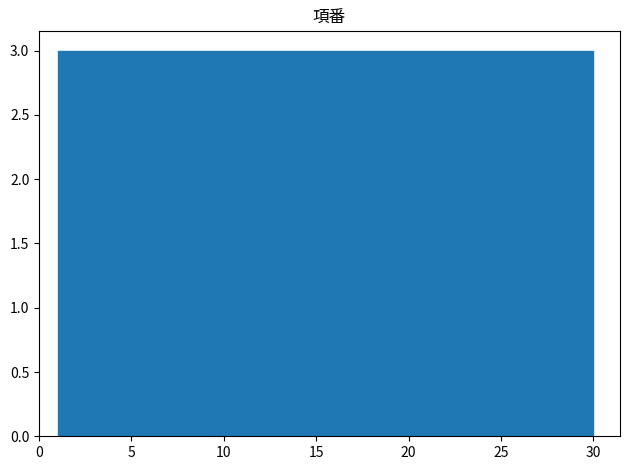

Reading left to right, list every bar in this chart as the range it spans on the x-axis followed by its height. Neither the bar edges nor the heights are printed on the chart, so give them approximately, as read against the axes.

1.0 to 3.9: 3
3.9 to 6.8: 3
6.8 to 9.7: 3
9.7 to 12.6: 3
12.6 to 15.5: 3
15.5 to 18.4: 3
18.4 to 21.3: 3
21.3 to 24.2: 3
24.2 to 27.1: 3
27.1 to 30.0: 3